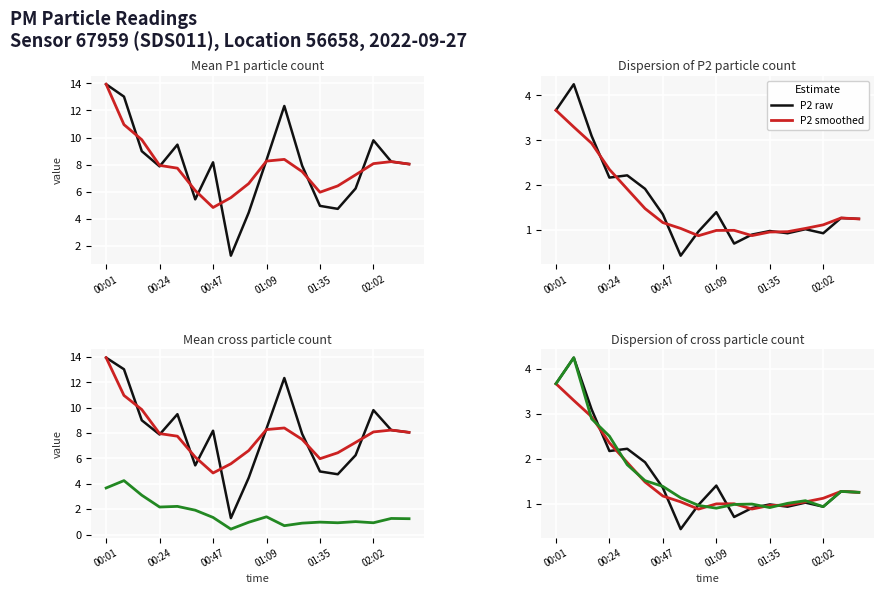

In P1 raw, how many points are higher than both neighbors (excluding endpoints)?

4